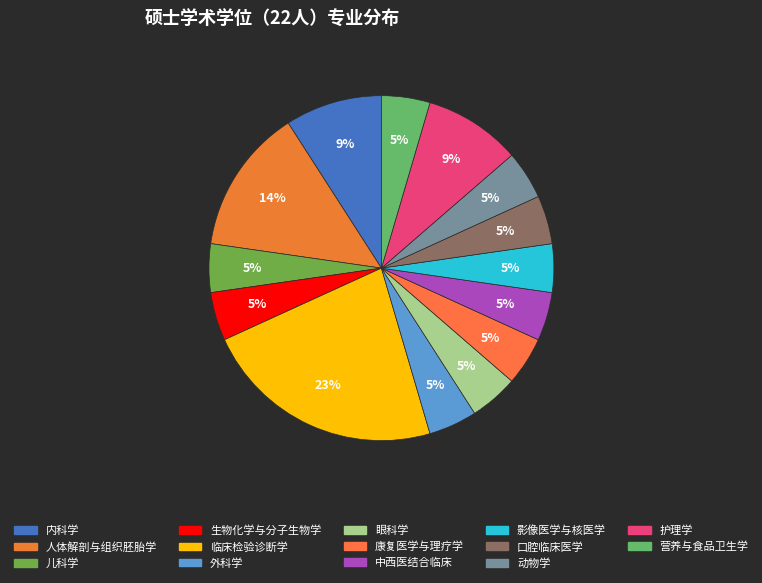

Between 口腔临床医学 and 临床检验诊断学, which is larger?

临床检验诊断学